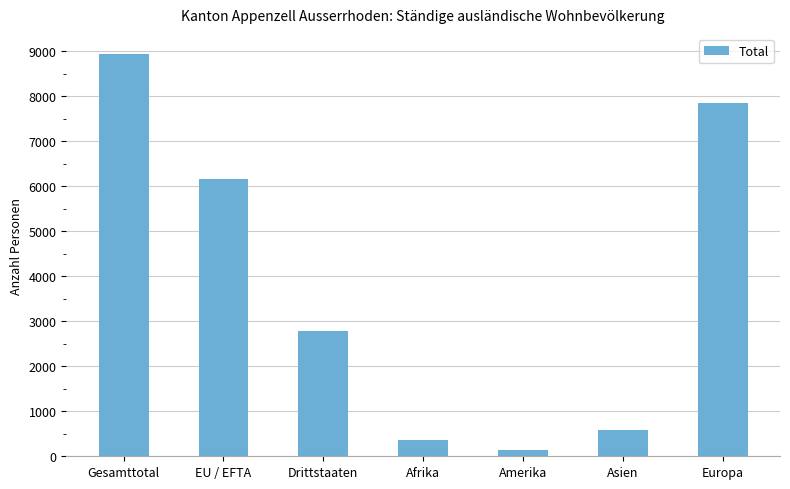

Where does the data first go above 2775?

Gesamttotal